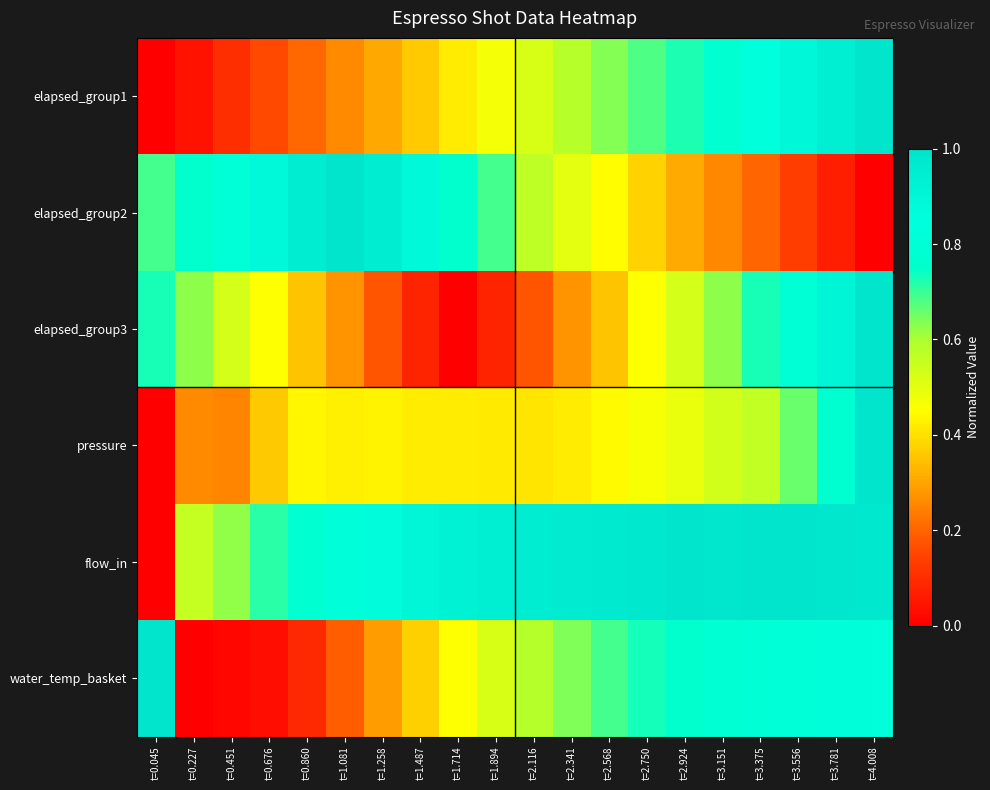

Between t=2.116 and t=0.860, which is larger?

t=2.116